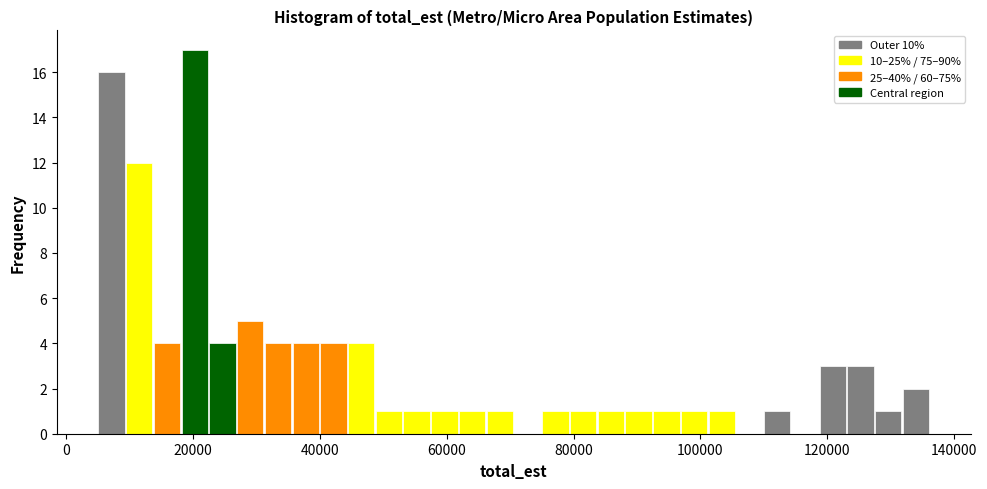

Read against the x-axis, roughly where is the centre of the tallest bar?

20000